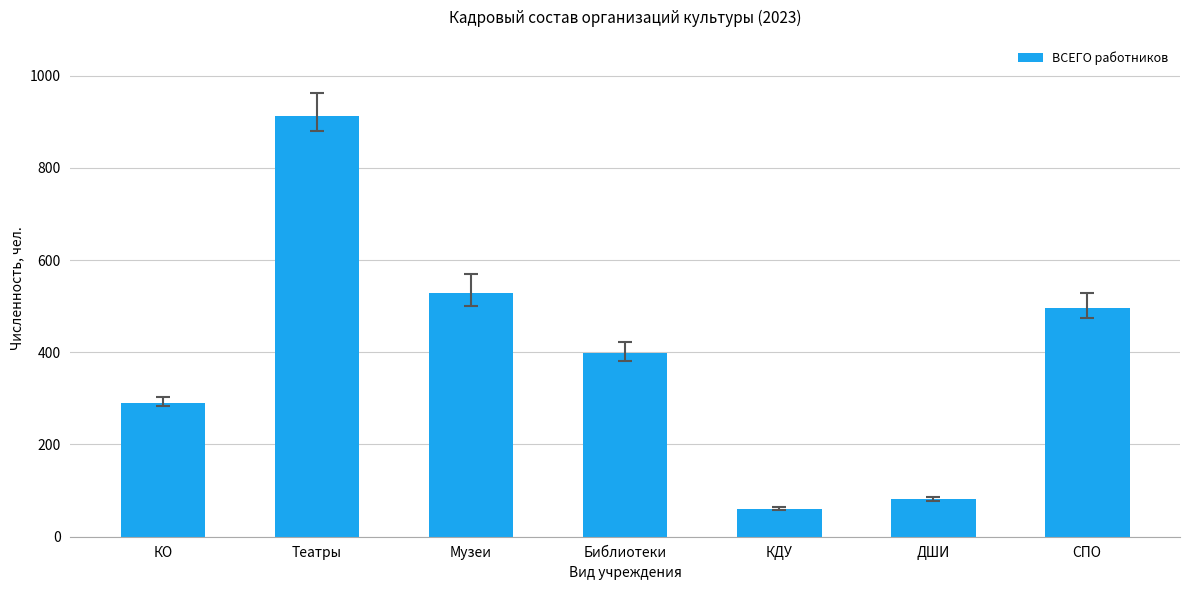

What is the difference between the maximum and minimum values?

852